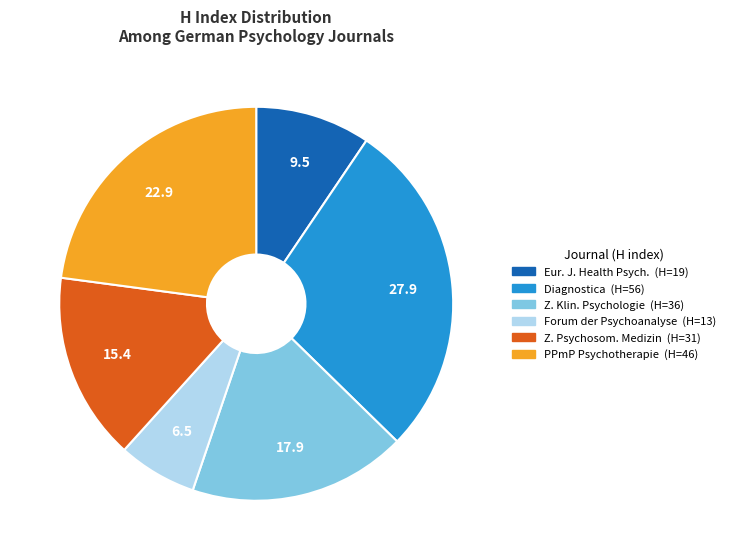

Is there any slice that represents more than half of the pie?

No